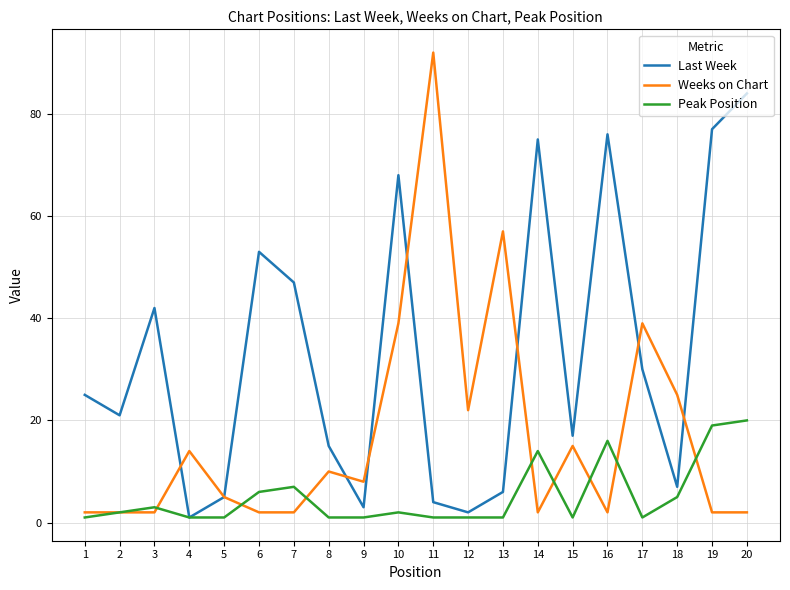

Is the value of Last Week at 1 greater than the value of Weeks on Chart at 12?

Yes